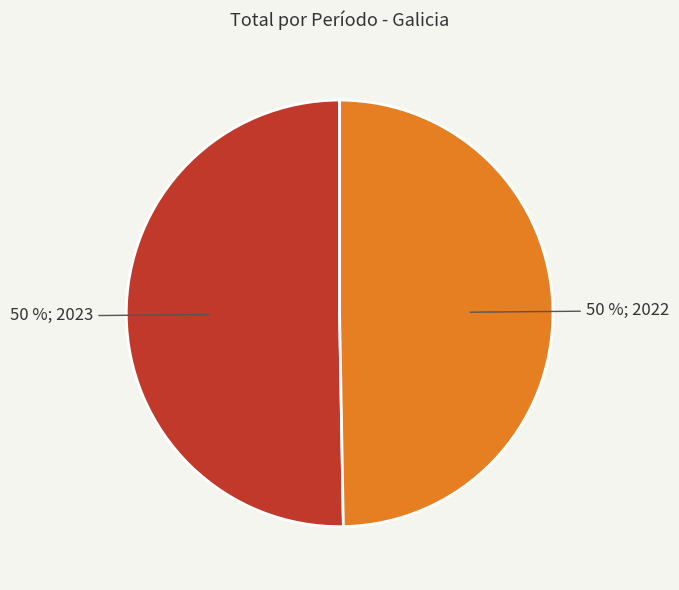

To the nearest percent, what is the average slice percentage?

50%